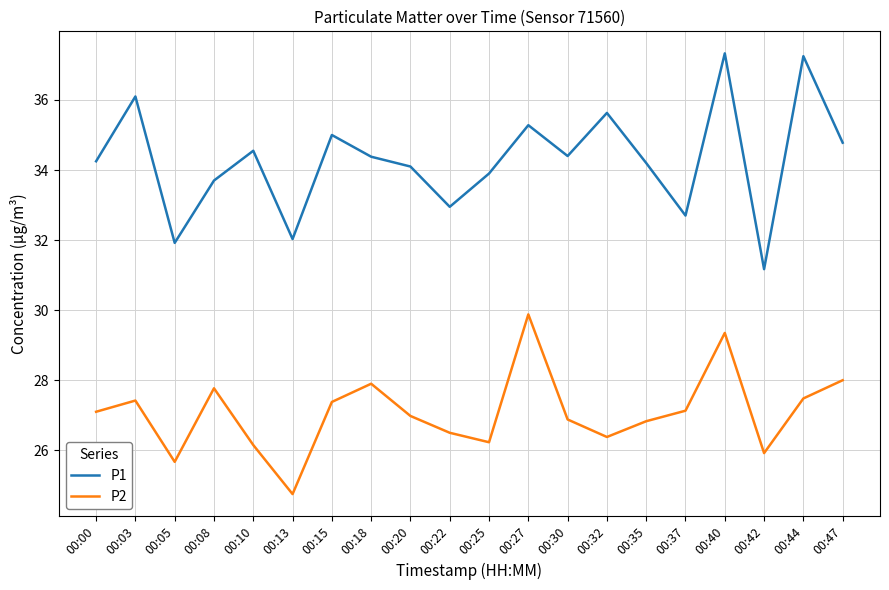

Which series changed the most between 00:20 and 00:25?

P2